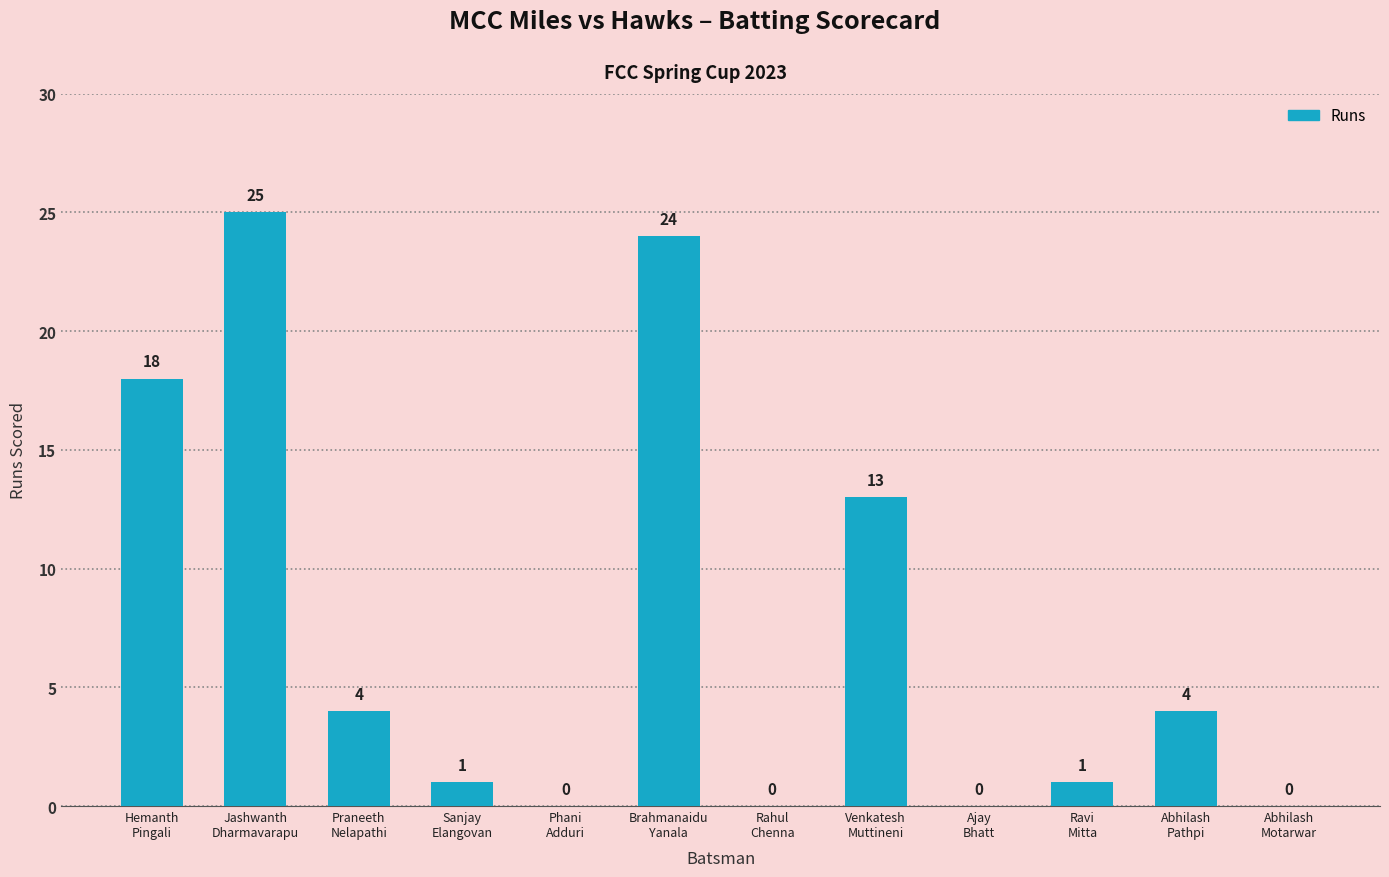

What is the maximum value shown in the chart?

25